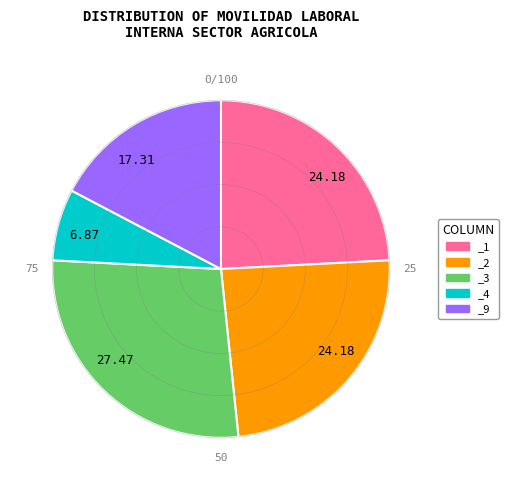

Does any single category account for the majority?

No